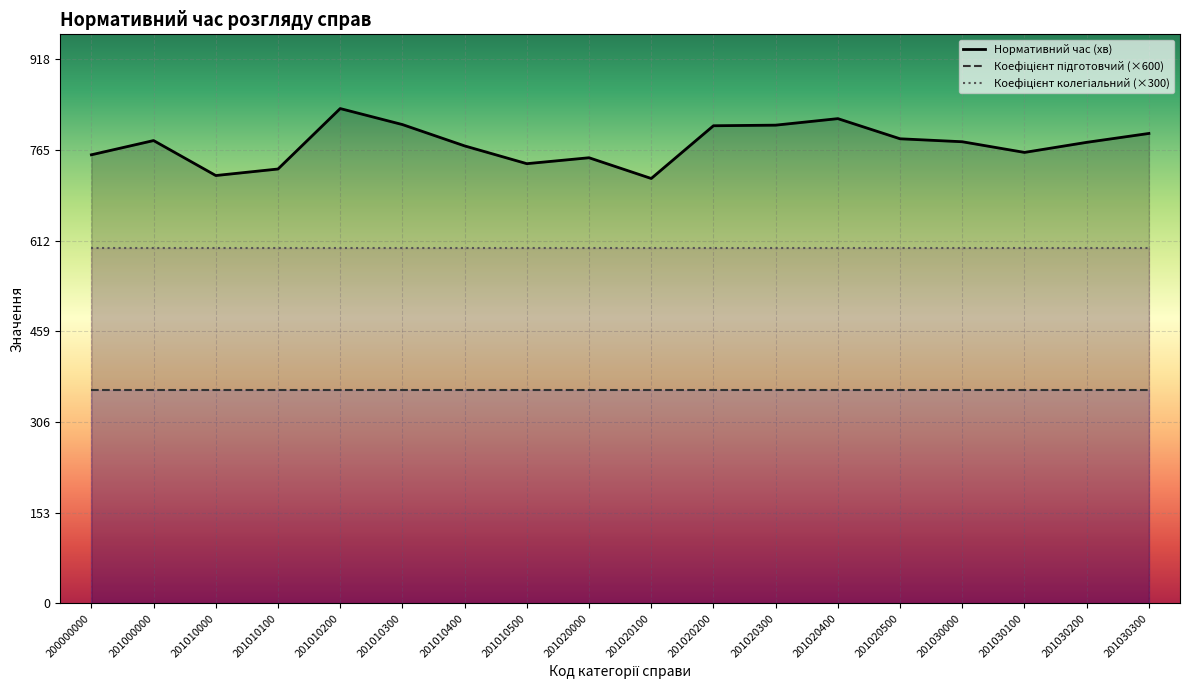

Reading left to right, transcribe all the data shown in this chart.

Нормативний час (хв): 757.0	781.0	722.0	733.0	835.0	808.0	772.0	742.0	752.0	717.0	806.0	807.0	818.0	784.0	779.0	761.0	778.0	793.0
Коефіцієнт підготовчий: 0.6	0.6	0.6	0.6	0.6	0.6	0.6	0.6	0.6	0.6	0.6	0.6	0.6	0.6	0.6	0.6	0.6	0.6
Коефіцієнт колегіальний: 2.0	2.0	2.0	2.0	2.0	2.0	2.0	2.0	2.0	2.0	2.0	2.0	2.0	2.0	2.0	2.0	2.0	2.0